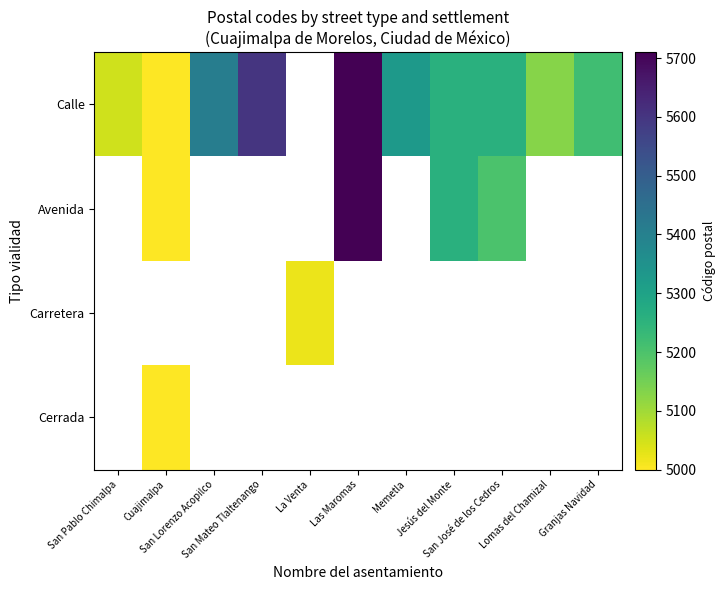

Rank the series by their average value, from lowest to highest.

Calle, Avenida, Carretera, Cerrada